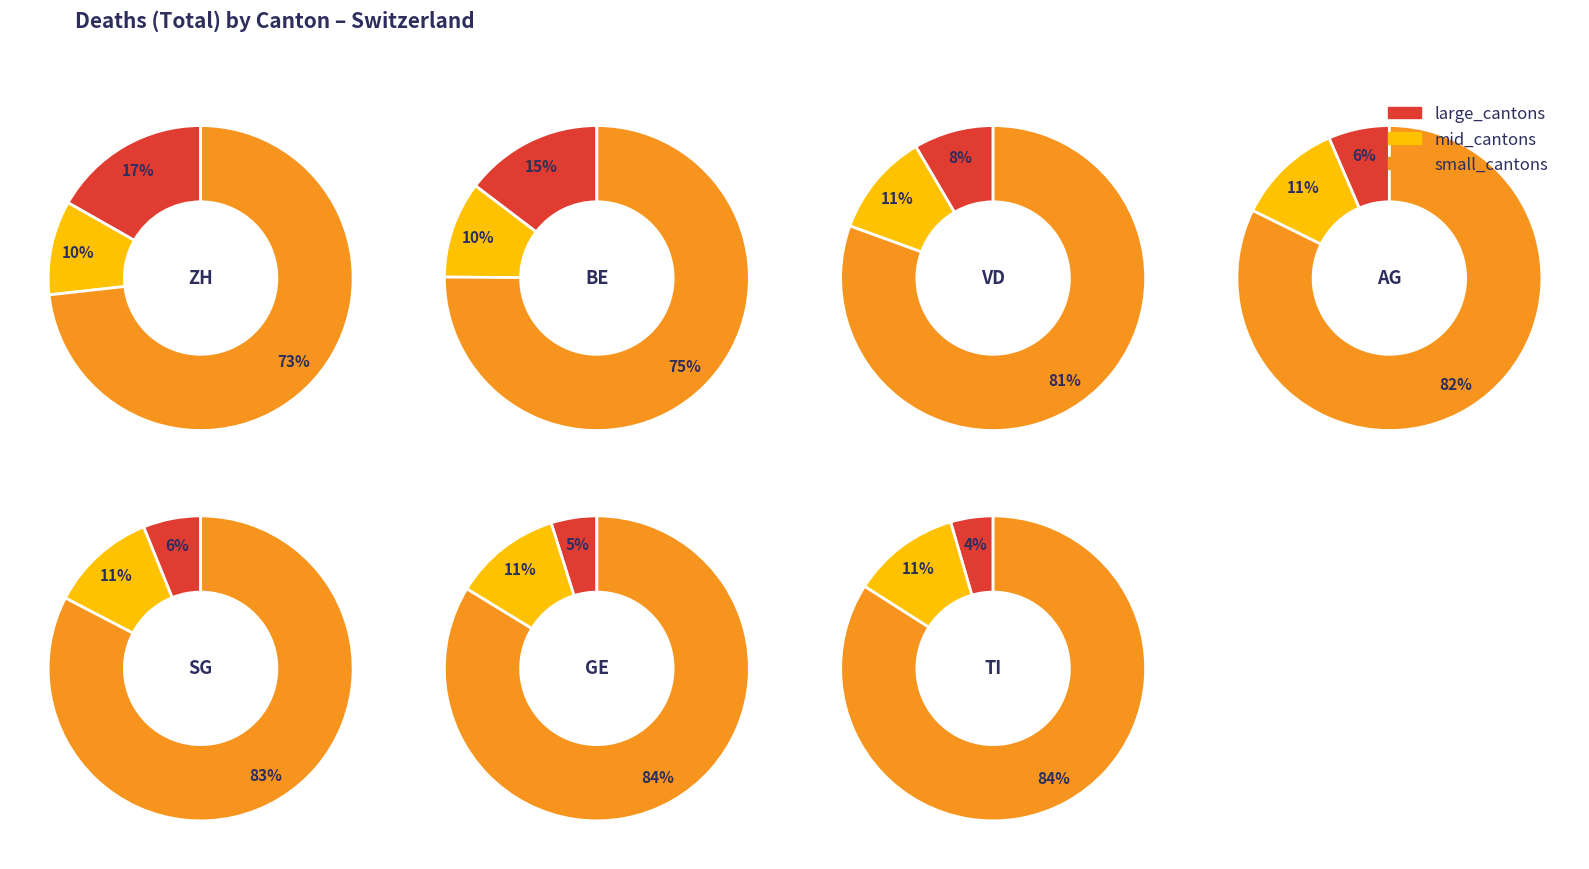

To the nearest percent, what is the combined percentage of values and 11?

20%